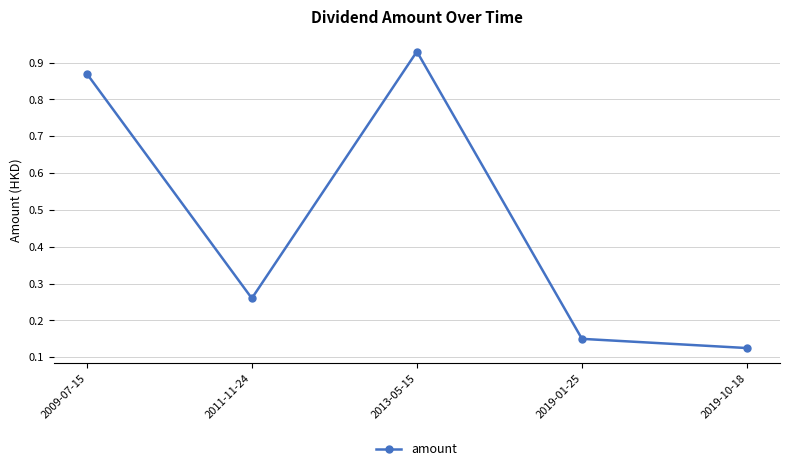

The chart shows a value of 1.3 at 2009-07-15. True or false?

False